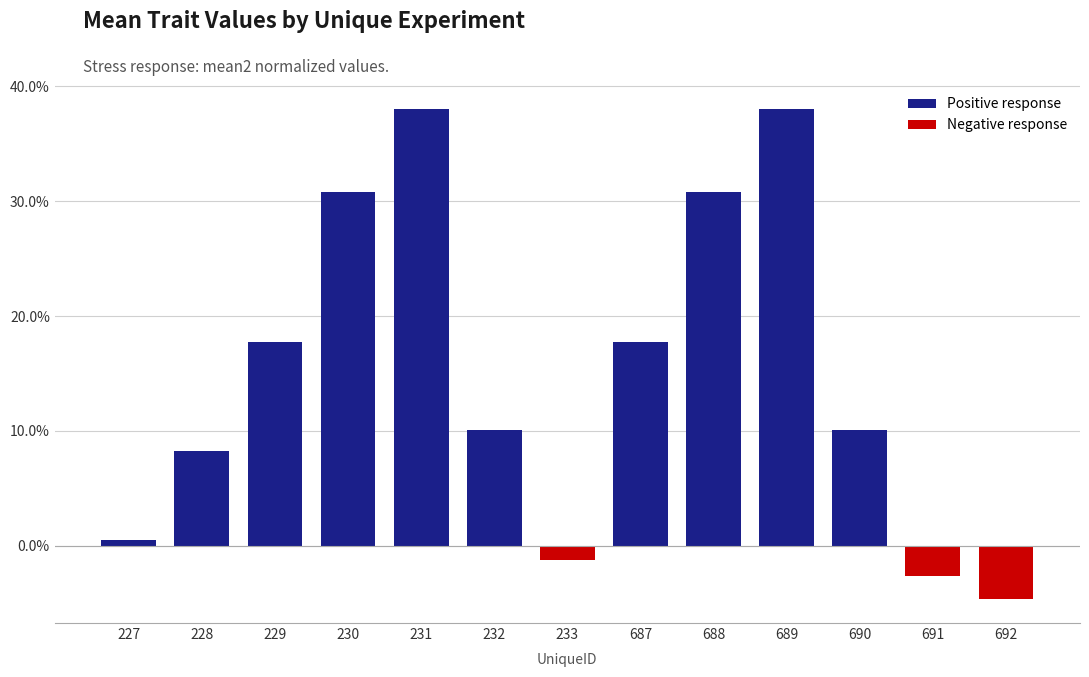

Is it true that the value at 231 is 0.6?

False